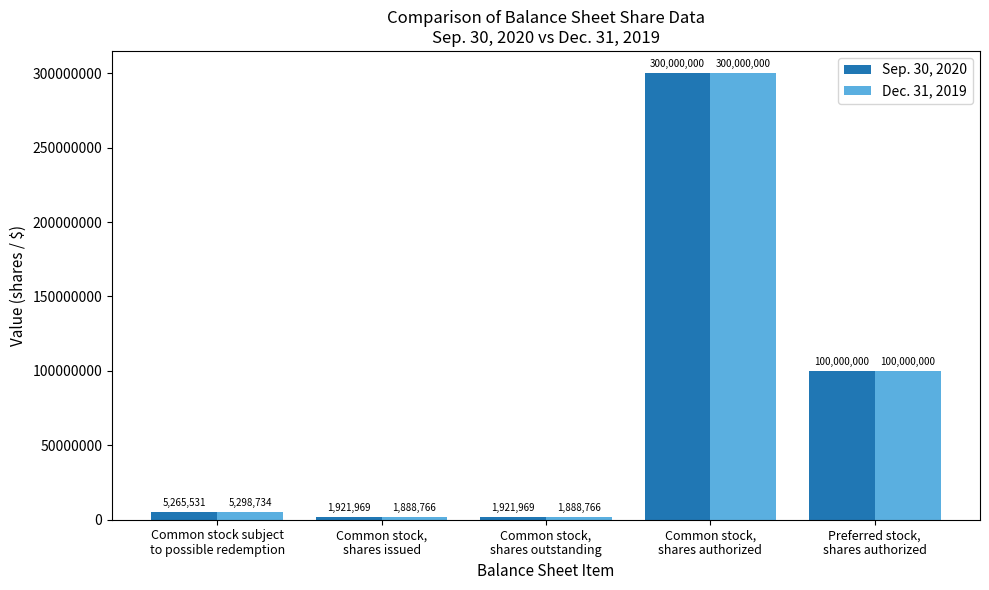

List the series in order of their overall mean, highest first.

Sep. 30, 2020, Dec. 31, 2019